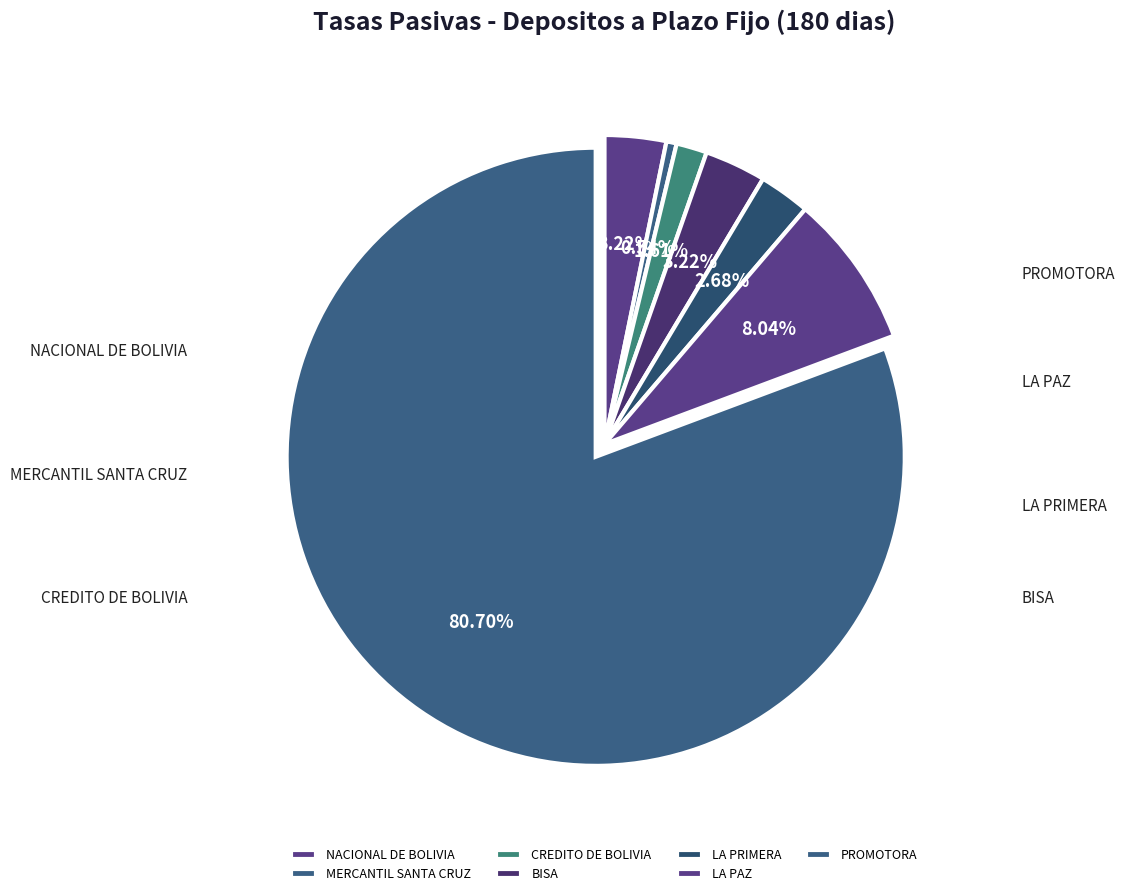

Which category has the biggest portion of the pie?

PROMOTORA